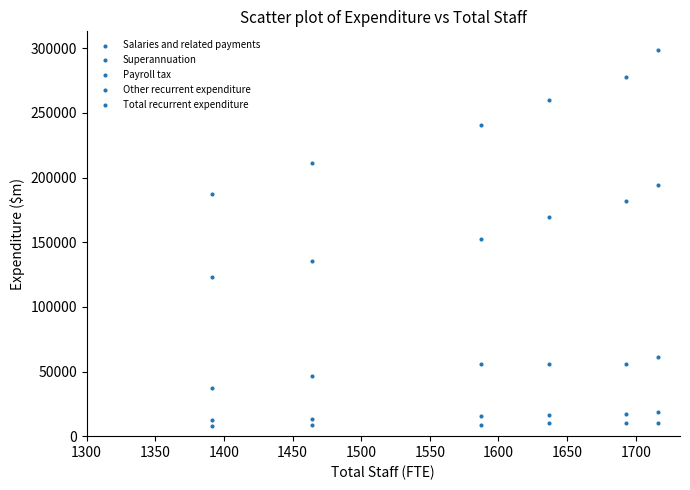

Count the number of points in this scatter plot.

30